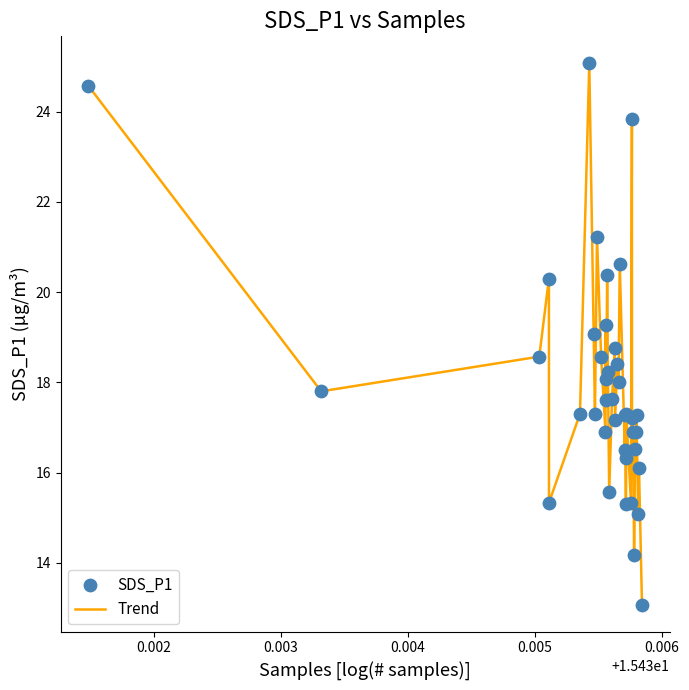

What is the greatest value displayed?

25.1